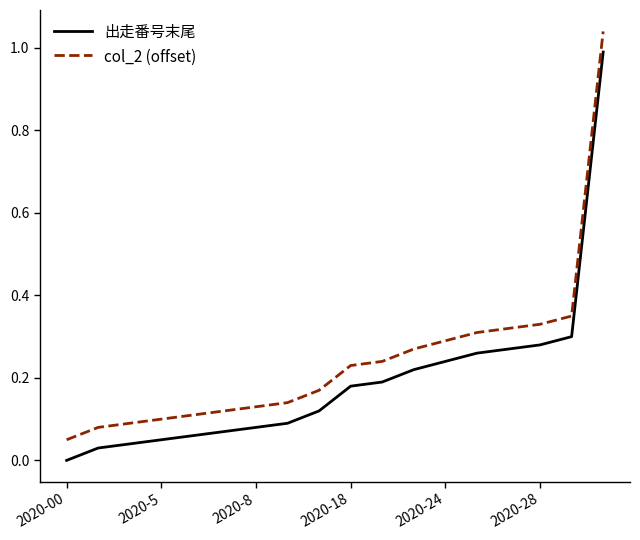

True or false: 出走番号末尾 and col_2 (offset) intersect in this chart.

False